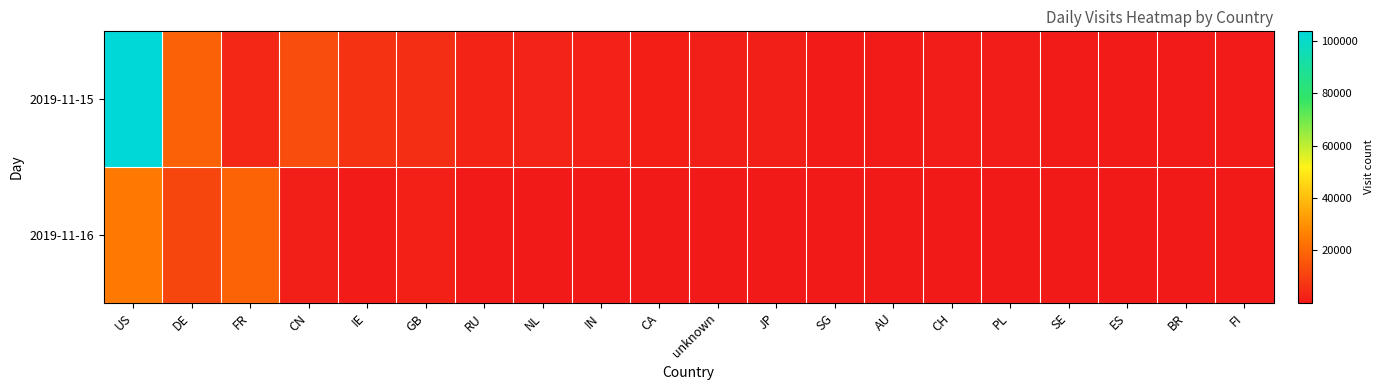

How many categories are shown in the chart?

20